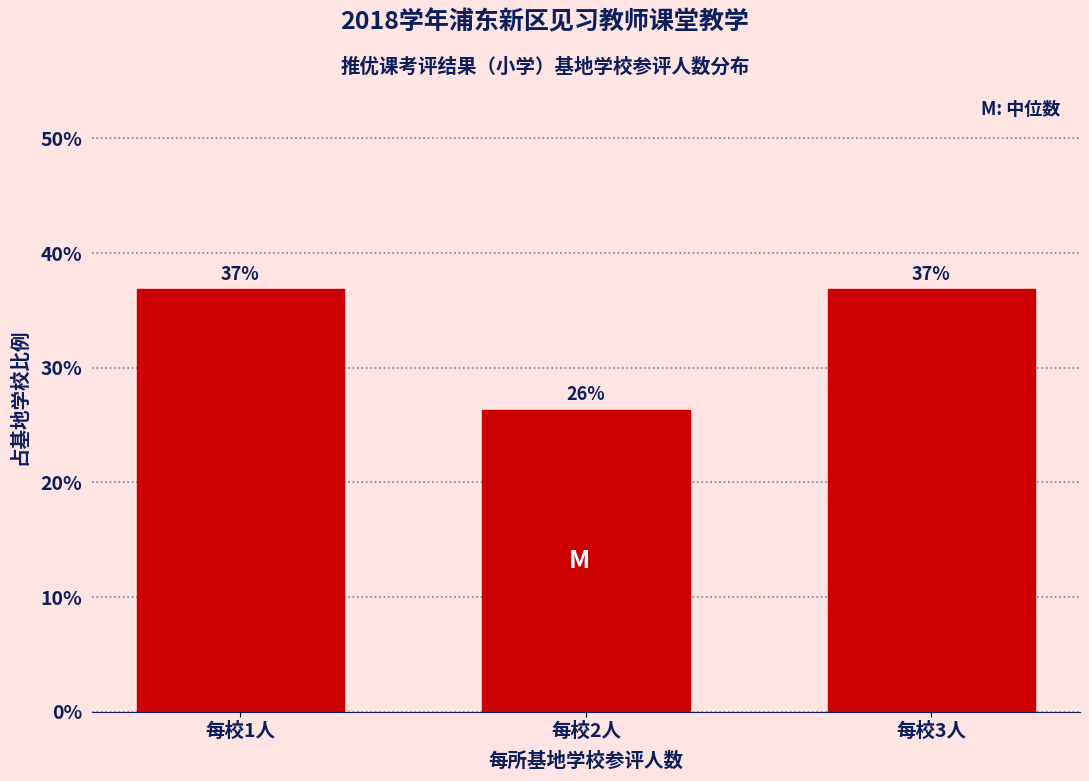

What is the approximate value at 每校2人?

26.3